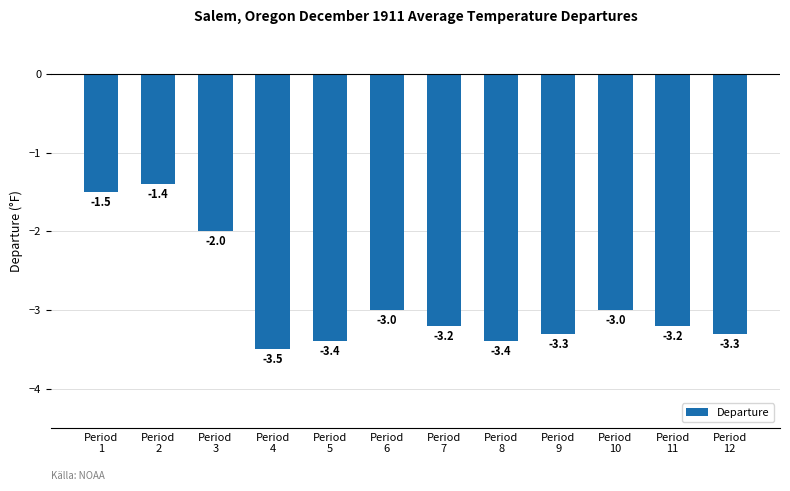

What is the smallest value displayed?

-3.5